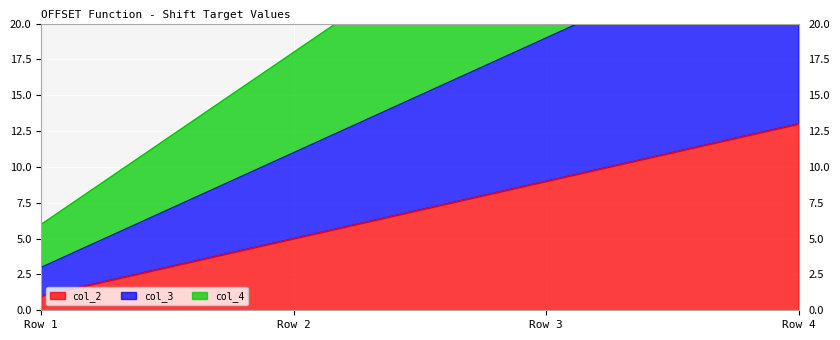

Where is col_2 nearest to the value 7?

Row 2